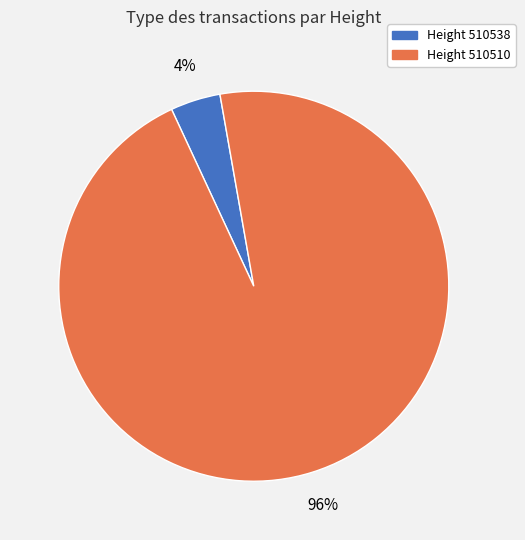

How many slices are in this pie chart?

2